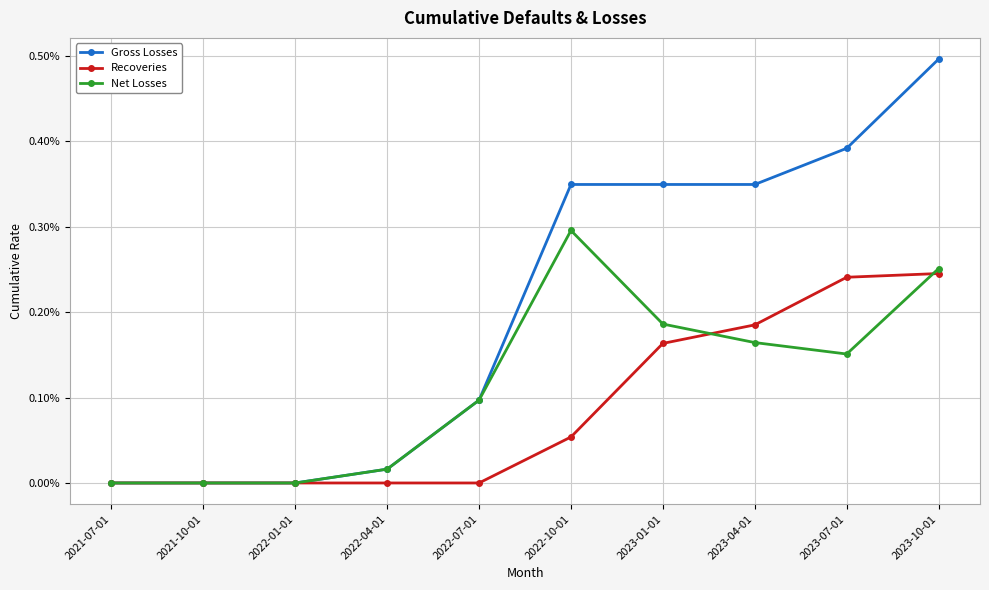

True or false: Net Losses and Gross Losses intersect in this chart.

False